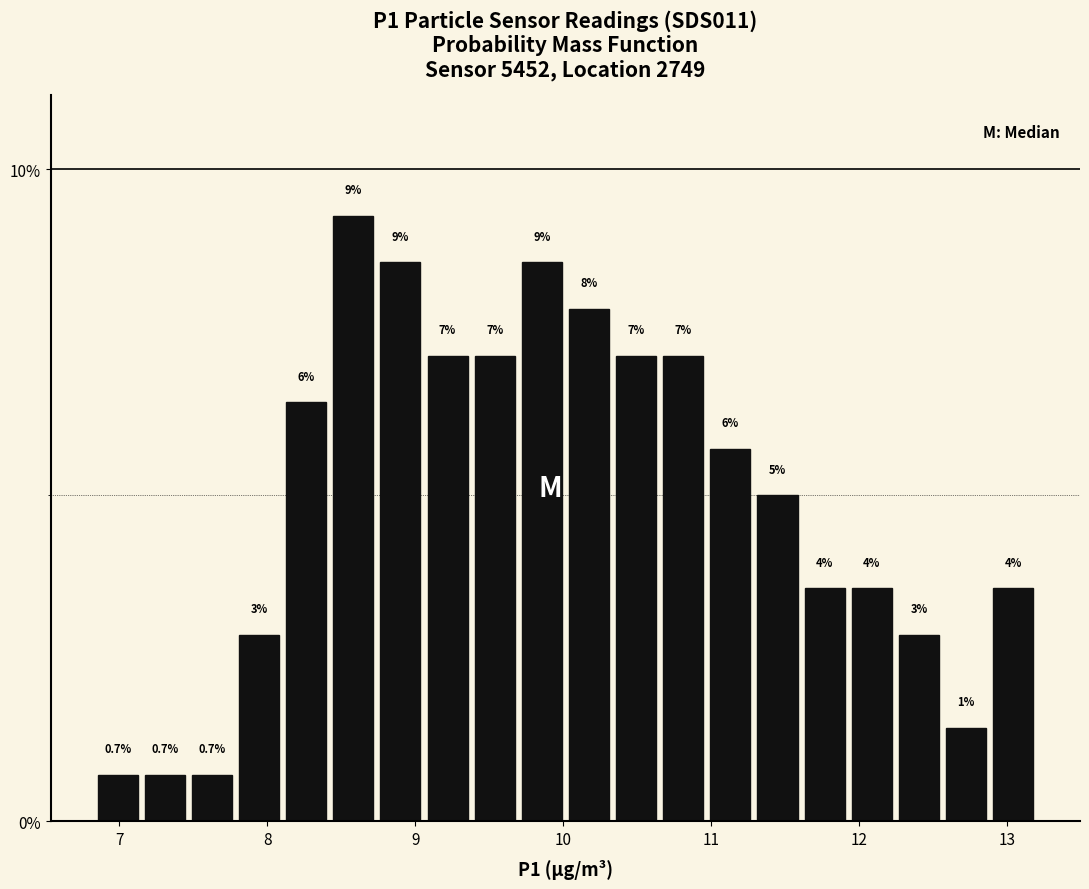

Read against the x-axis, roughly where is the centre of the tallest bar?

8.6